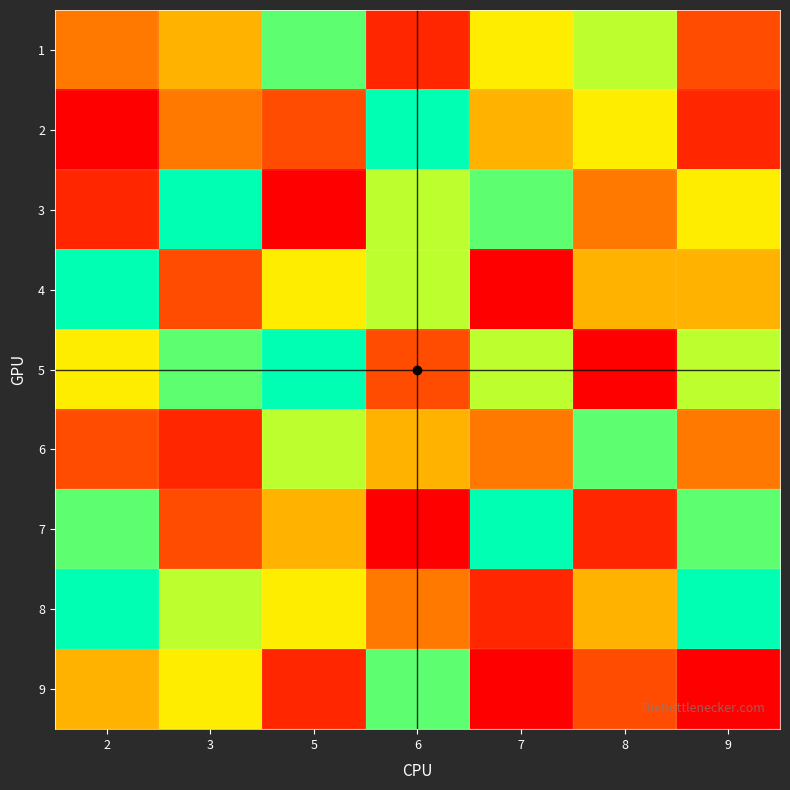

How many series are shown in this chart?

9